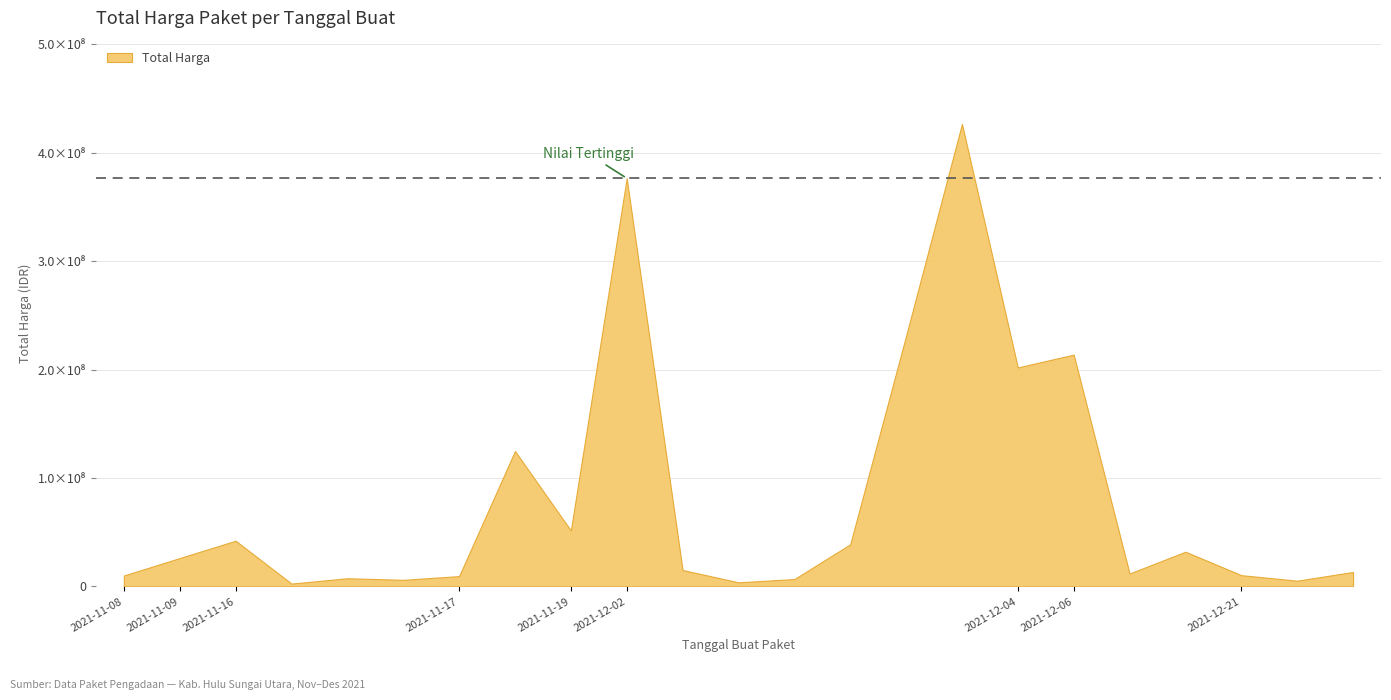

Count the number of data series in this chart.

1